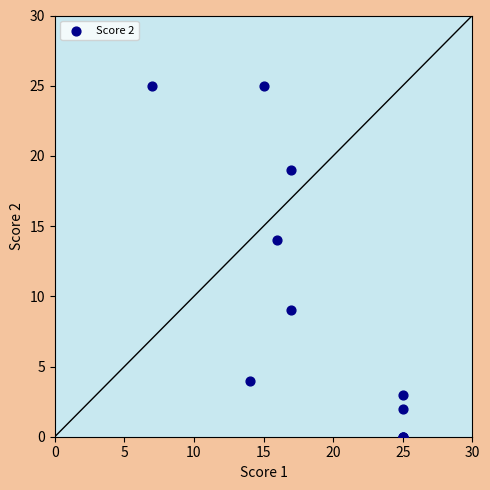

What Y value in the scatter plot is closest to 12?

14